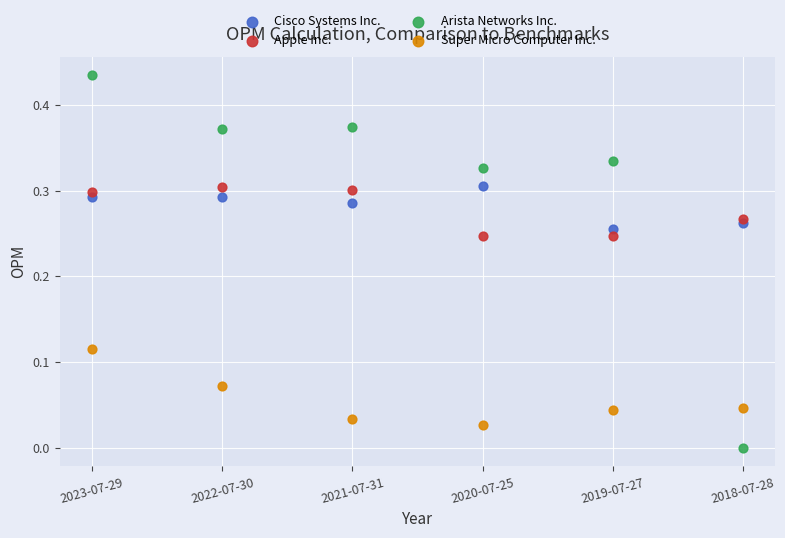

Which series has the largest Y range (max minus min)?

Arista Networks Inc.